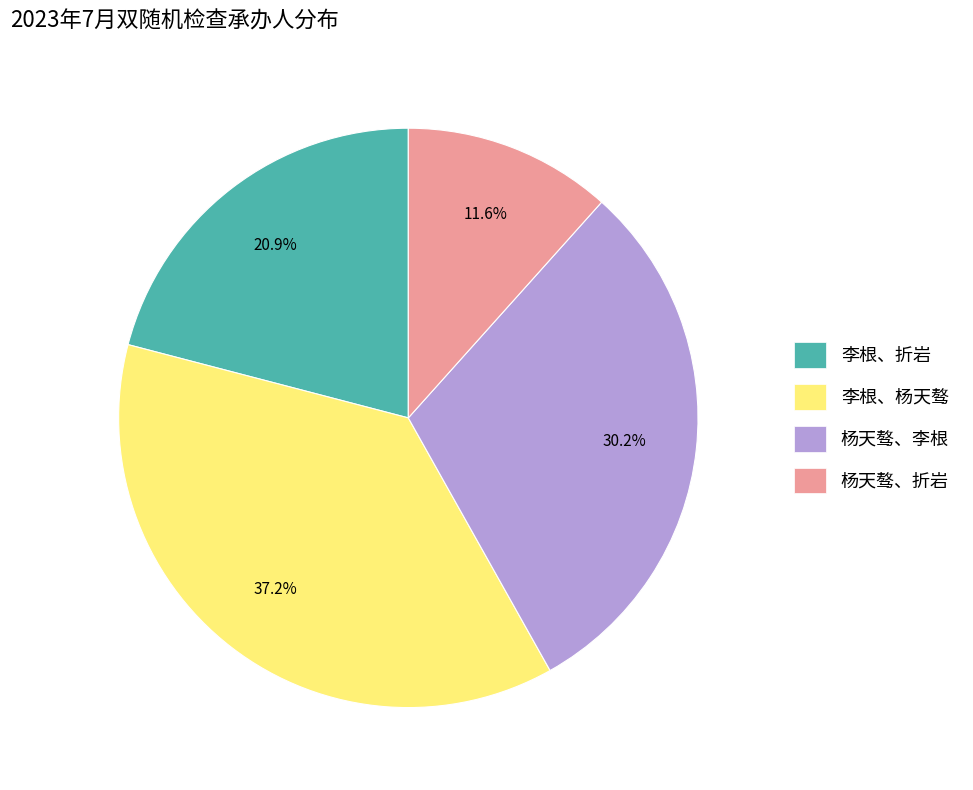

To the nearest percent, what is the difference between the largest and smallest slice percentages?

26%